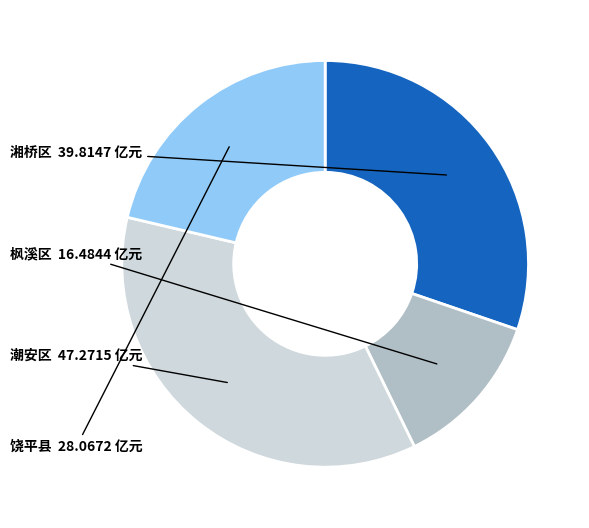

Rank the categories by value from lowest to highest.

枫溪区, 饶平县, 湘桥区, 潮安区